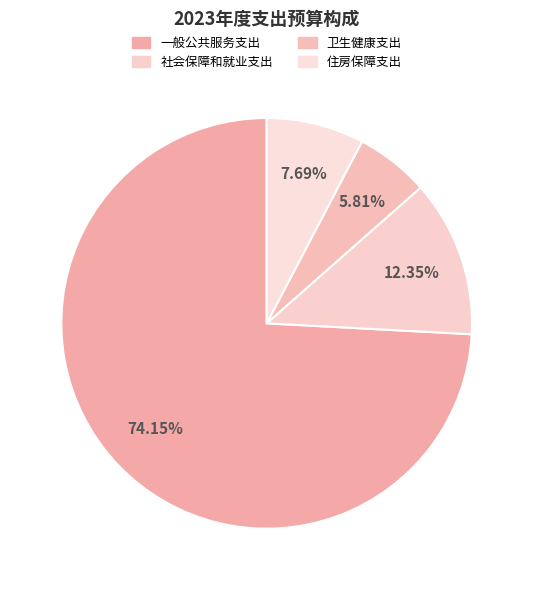

What is the total percentage of 社会保障和就业支出 and 住房保障支出?

20.0%